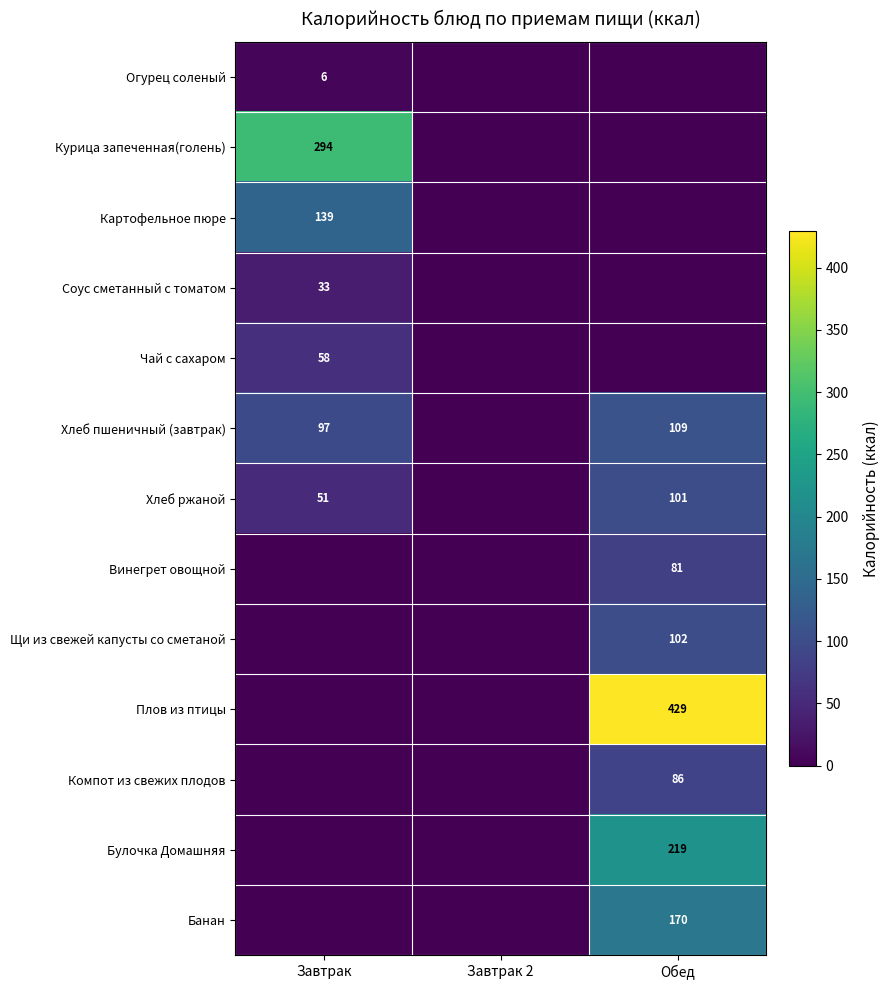

What is the difference between the highest and lowest values at Завтрак?

293.8